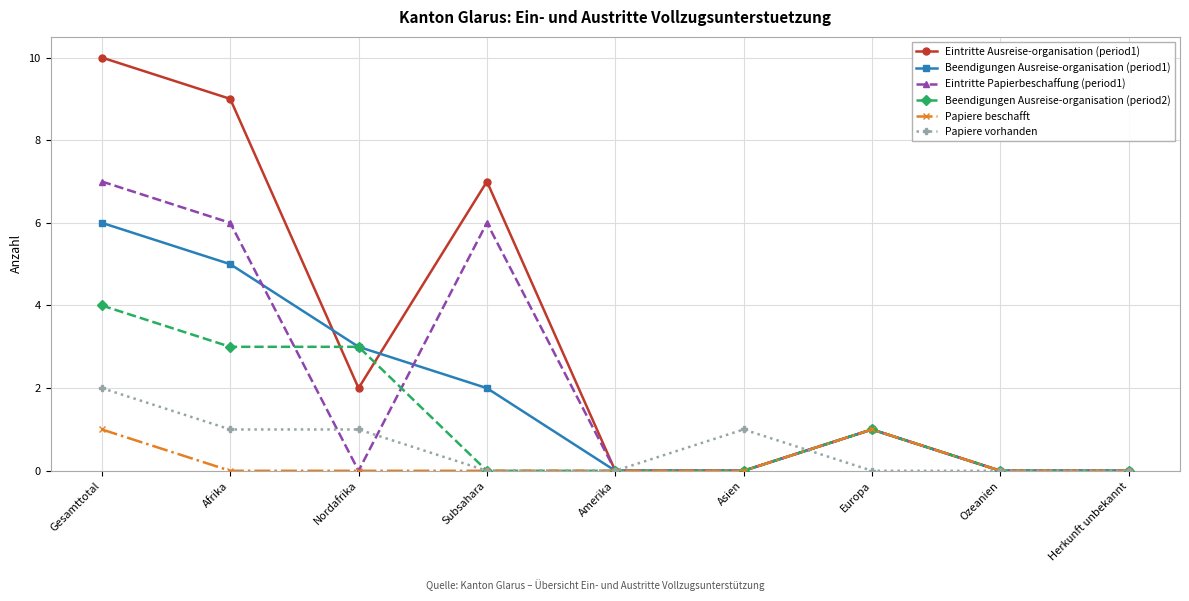

What position from the left is Ozeanien?

8